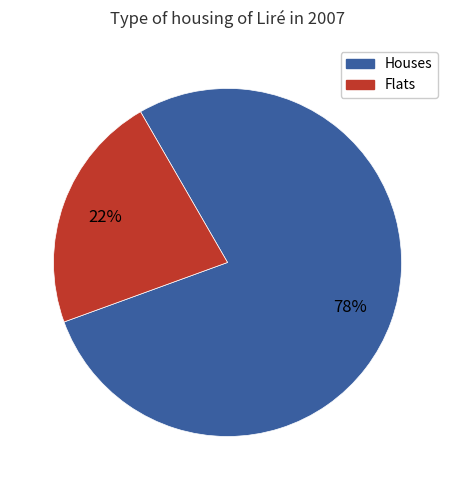

How many segments does this pie chart have?

2